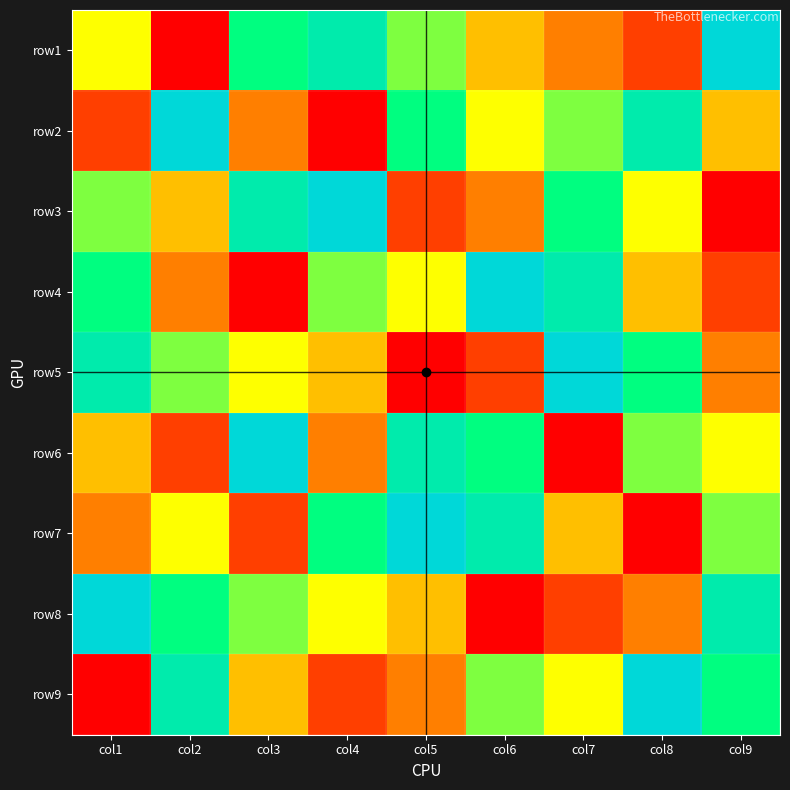

Reading left to right, transcribe all the data shown in this chart.

row1: col1=5	col2=1	col3=7	col4=8	col5=6	col6=4	col7=3	col8=2	col9=9
row2: col1=2	col2=9	col3=3	col4=1	col5=7	col6=5	col7=6	col8=8	col9=4
row3: col1=6	col2=4	col3=8	col4=9	col5=2	col6=3	col7=7	col8=5	col9=1
row4: col1=7	col2=3	col3=1	col4=6	col5=5	col6=9	col7=8	col8=4	col9=2
row5: col1=8	col2=6	col3=5	col4=4	col5=1	col6=2	col7=9	col8=7	col9=3
row6: col1=4	col2=2	col3=9	col4=3	col5=8	col6=7	col7=1	col8=6	col9=5
row7: col1=3	col2=5	col3=2	col4=7	col5=9	col6=8	col7=4	col8=1	col9=6
row8: col1=9	col2=7	col3=6	col4=5	col5=4	col6=1	col7=2	col8=3	col9=8
row9: col1=1	col2=8	col3=4	col4=2	col5=3	col6=6	col7=5	col8=9	col9=7